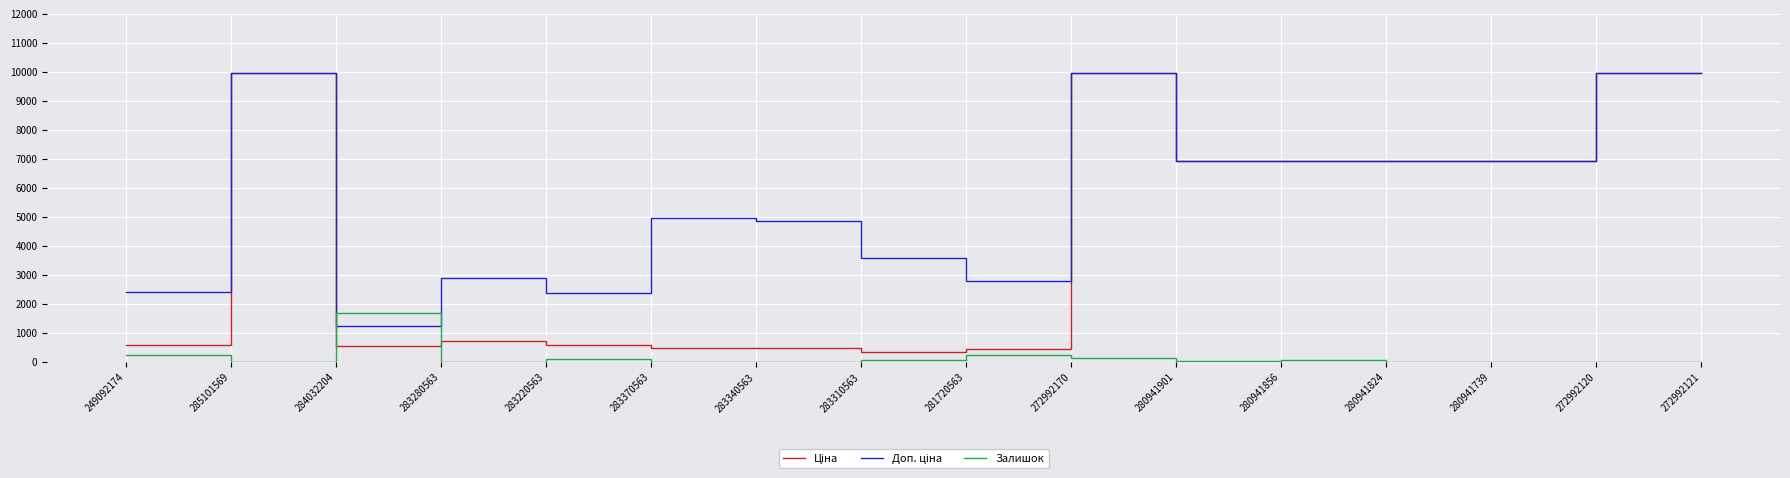

How many lines are shown in the chart?

3